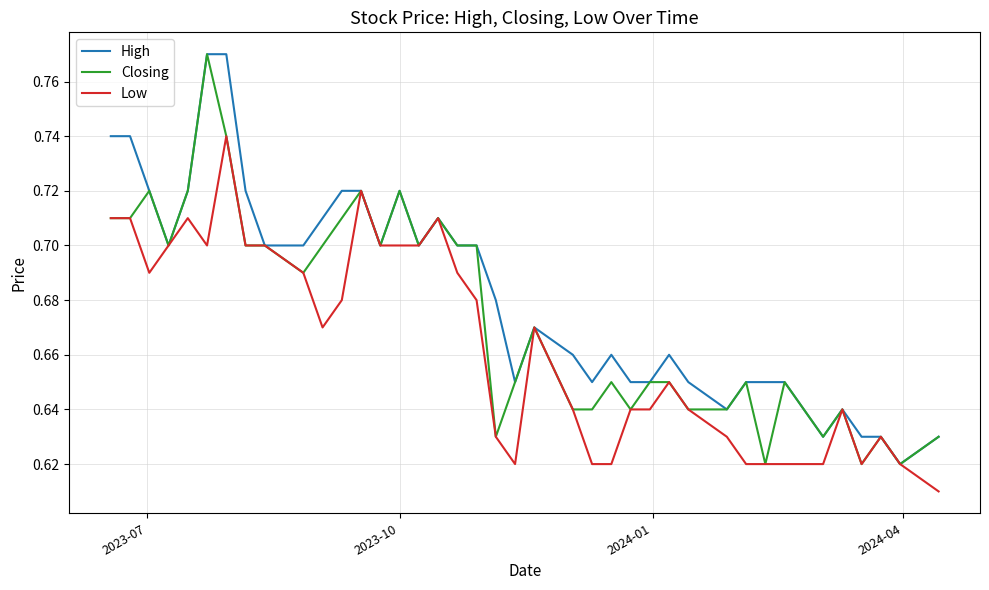

Which series has the largest total across all categories?

High